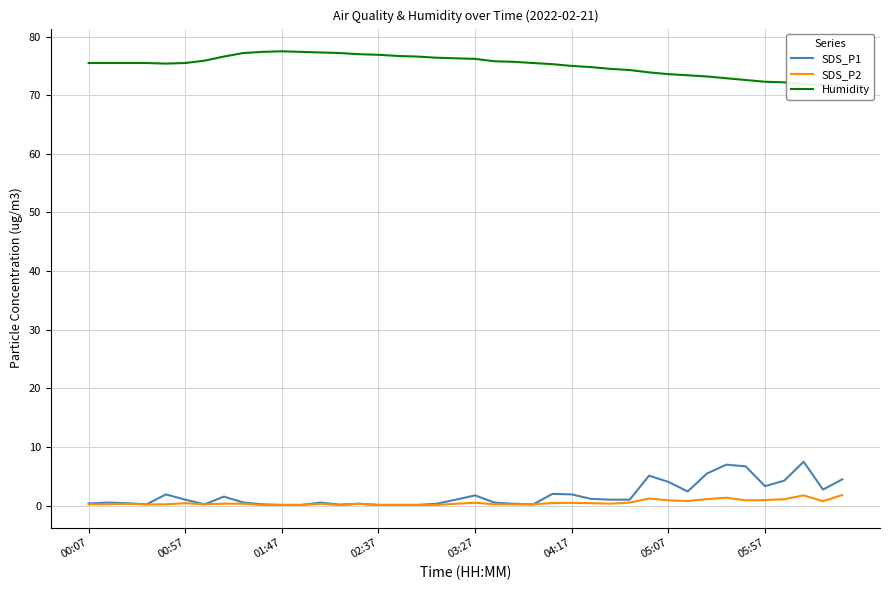

What is the highest value of the SDS_P1 series?

7.5